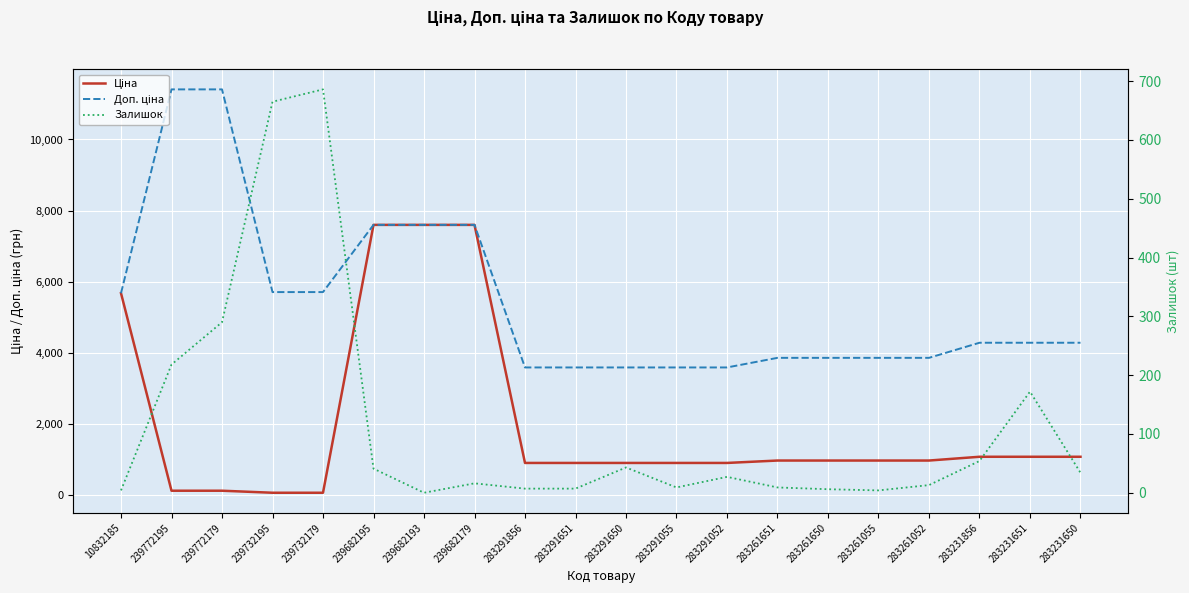

What is the label of the 11th point from the right?

283291651